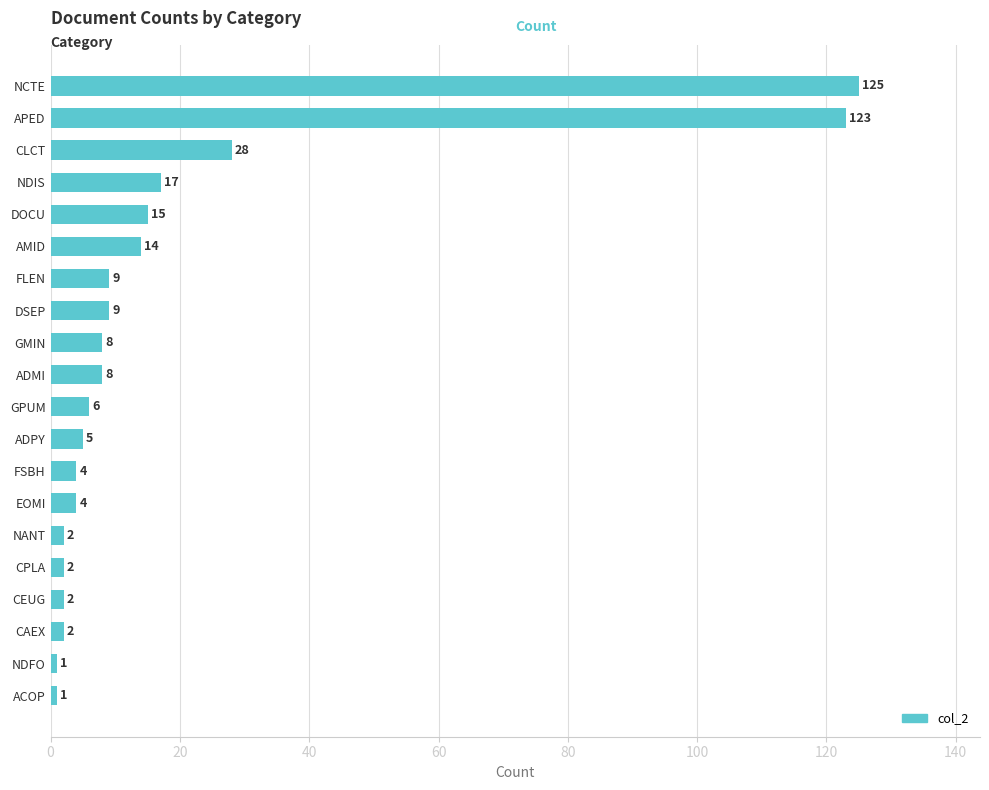

What is the value of the 2nd bar from the top?

123